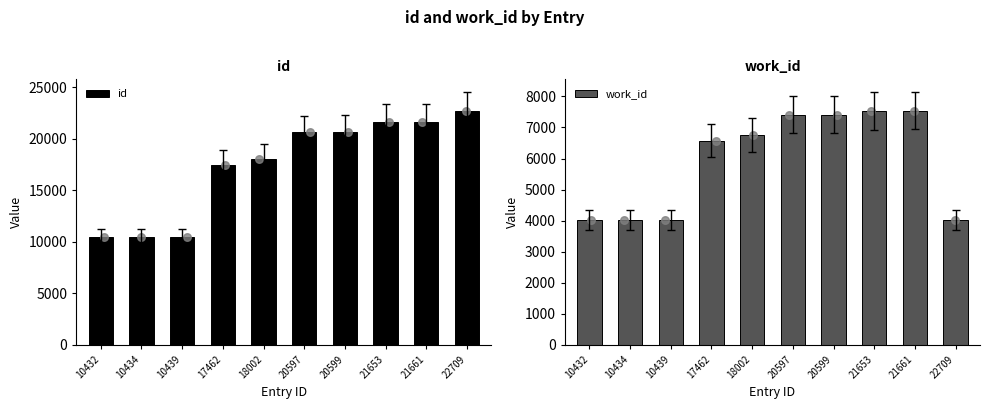

What are all the series names shown in the legend?

id, work_id